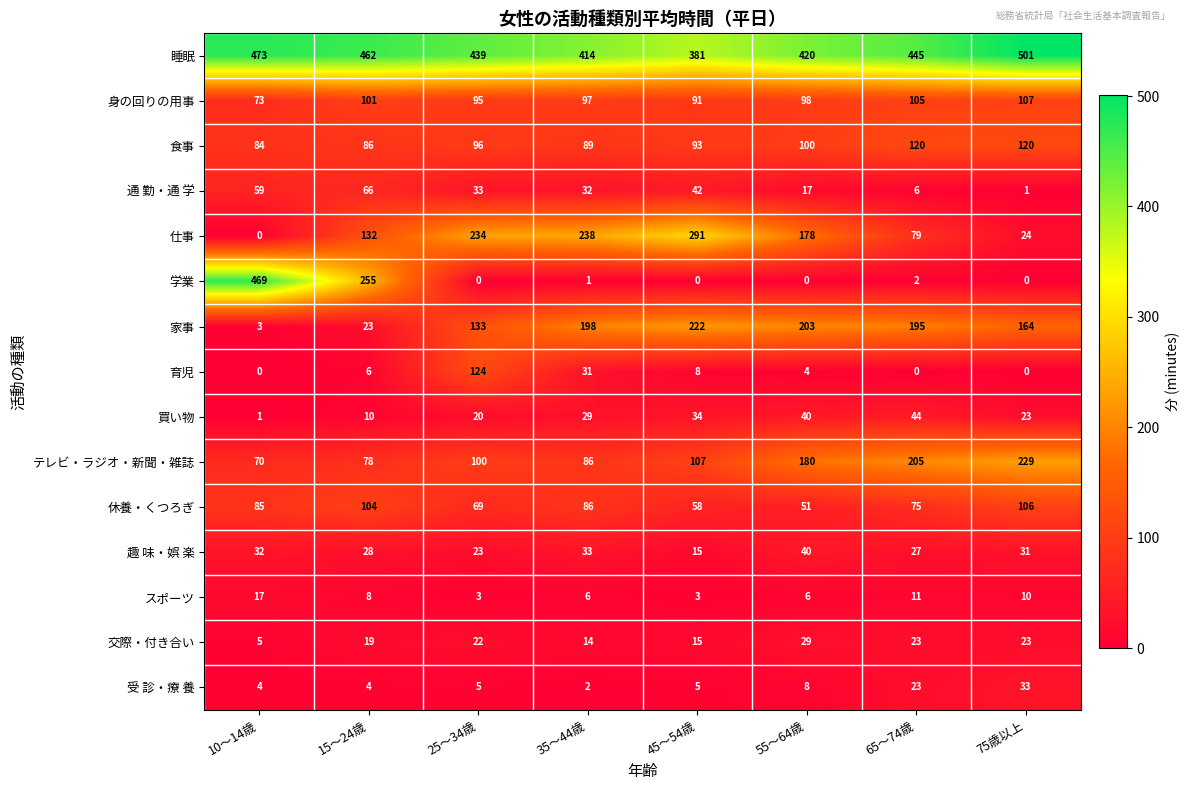

Is it true that 買い物 equals 40 at 55～64歳?

True